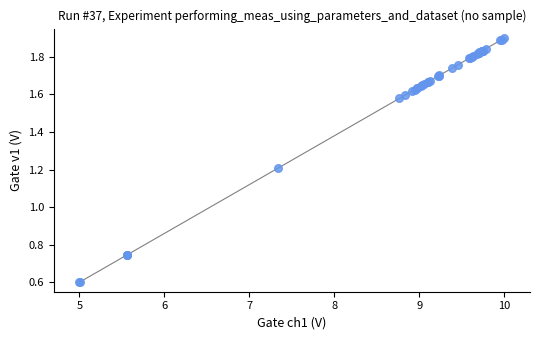

What Y value in the scatter plot is closest to 1?

1.2